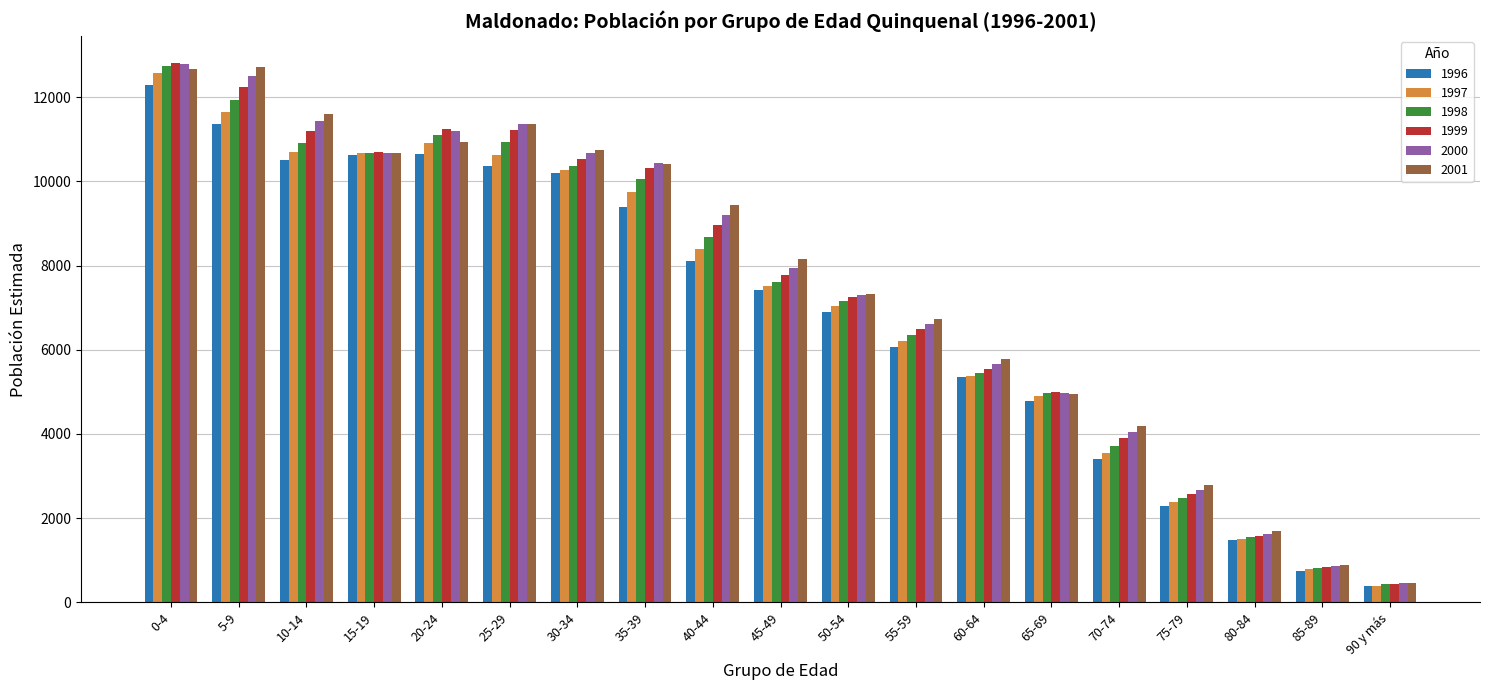

What is the difference between the highest and lowest values at 20-24?

595.9